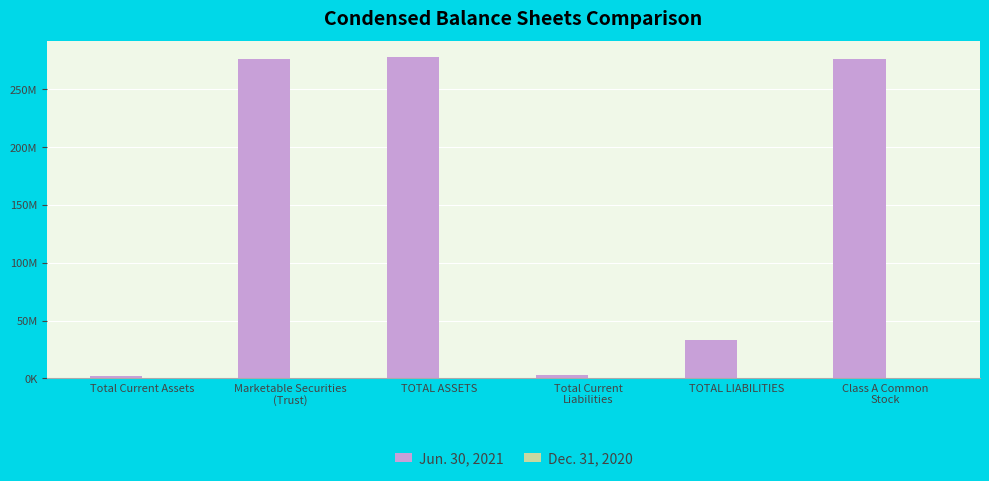

Which category has the highest value in the Jun. 30, 2021 series?

TOTAL ASSETS